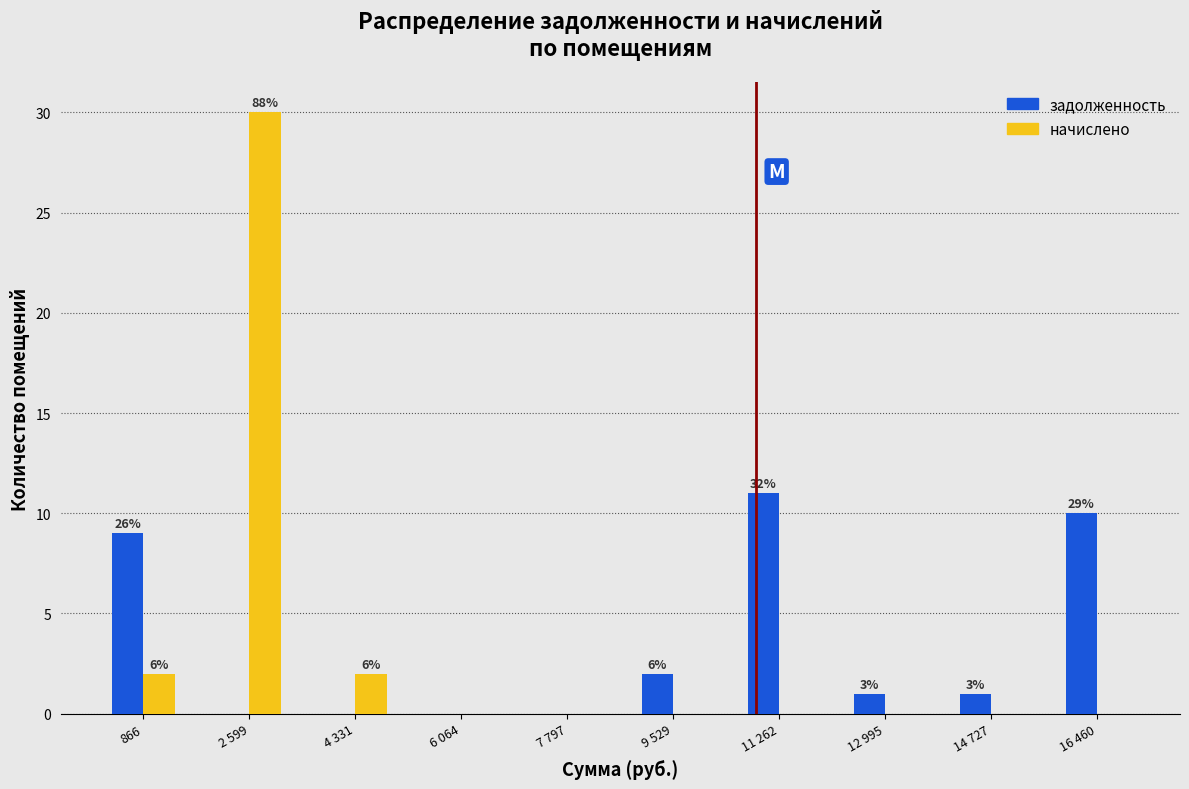

Reading left to right, list all the values displayed in this chart.

задолженность: 866=9	2 599=0	4 331=0	6 064=0	7 797=0	9 529=2	11 262=11	12 995=1	14 727=1	16 460=10
начислено: 866=2	2 599=30	4 331=2	6 064=0	7 797=0	9 529=0	11 262=0	12 995=0	14 727=0	16 460=0